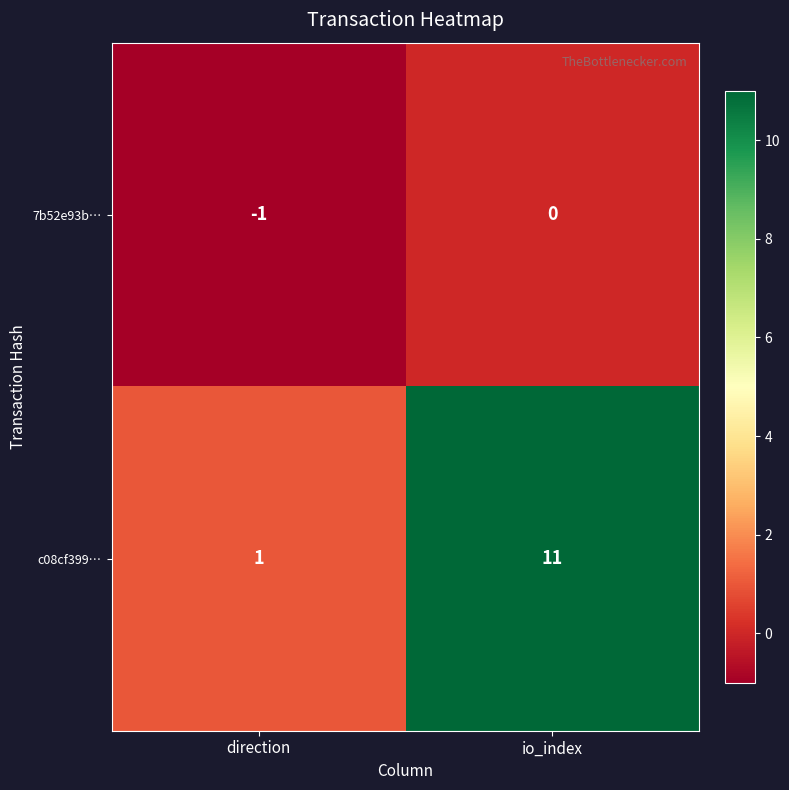

Which series has the largest total across all categories?

c08cf399…